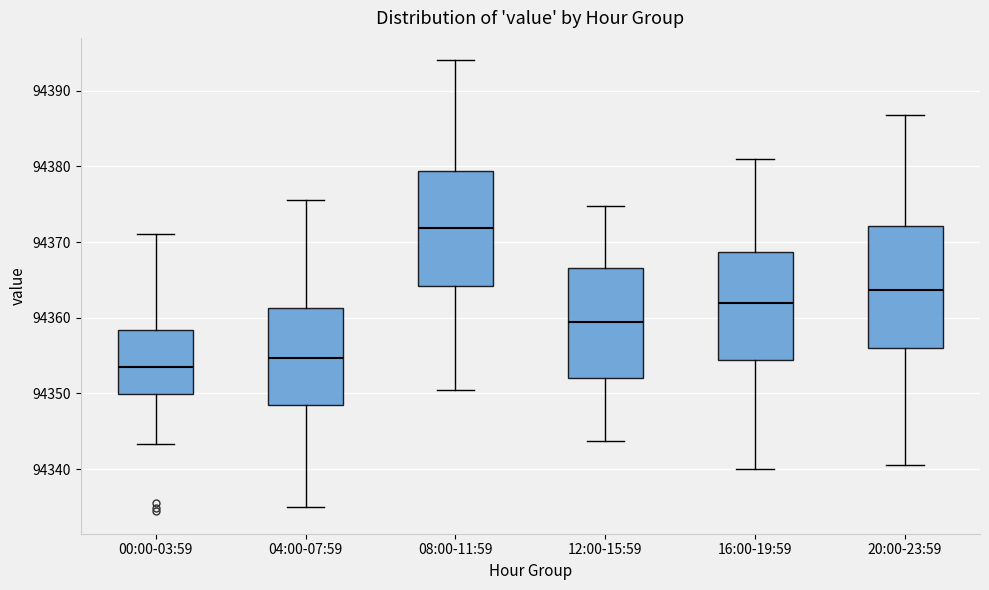

Where is the lower edge of the box for 16:00-19:59 on the y-axis? The values are not printed on the chart, so give them approximately, as read against the axis.

94354